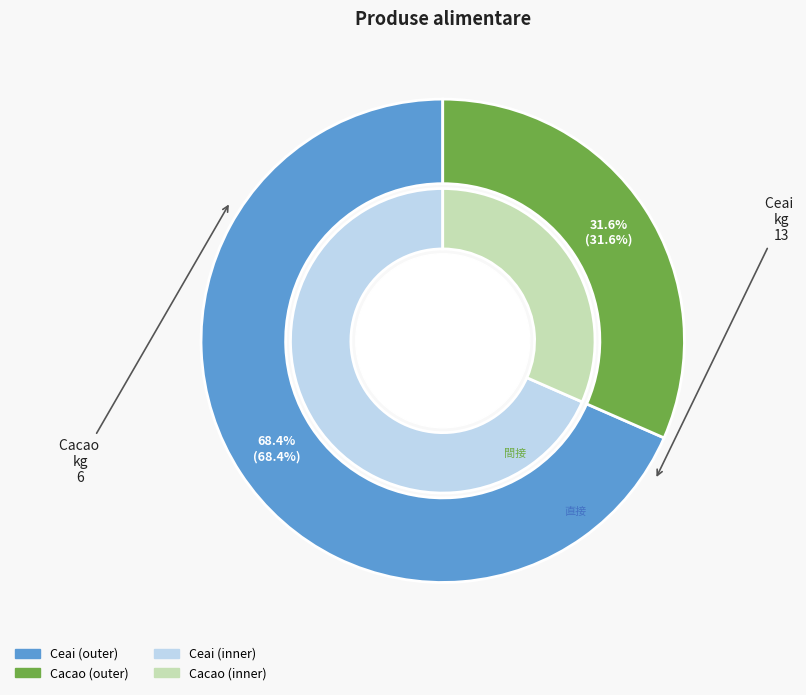

To the nearest percent, what is the difference between the Cacao and Ceai slice percentages?

37%